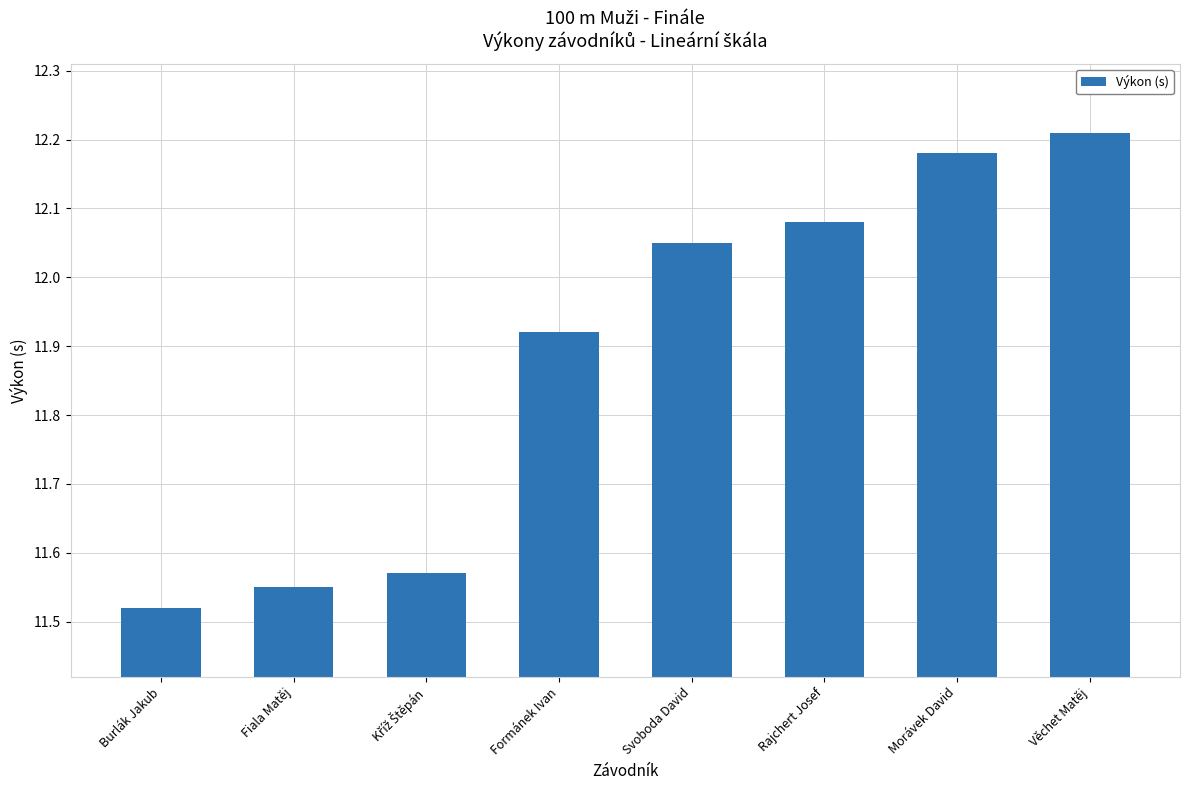

Which label corresponds to the smallest value in the chart?

Burlák Jakub